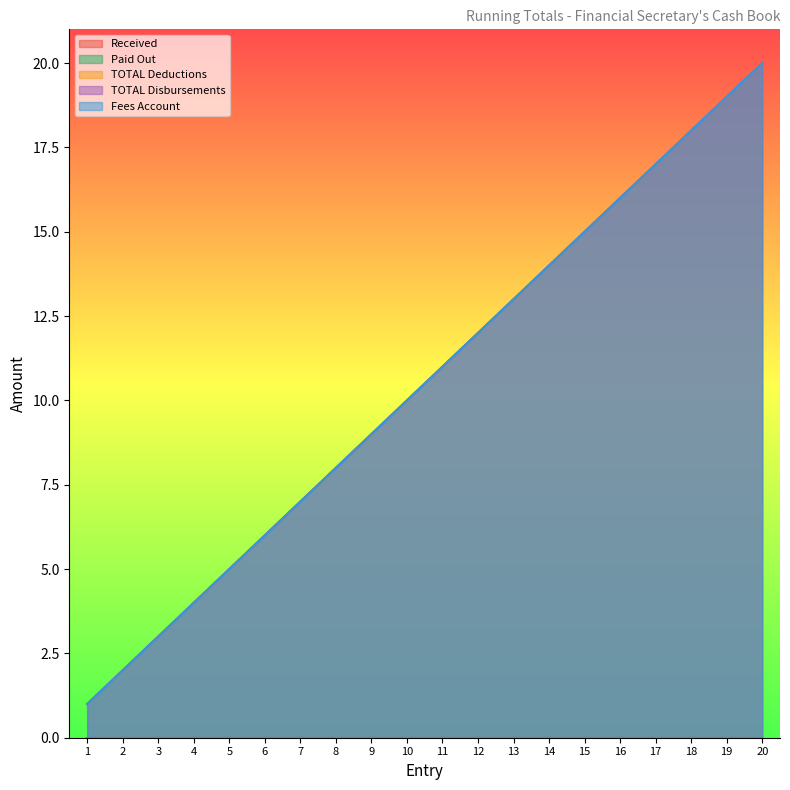

Which series changed the most between 3 and 18?

TOTAL Deductions